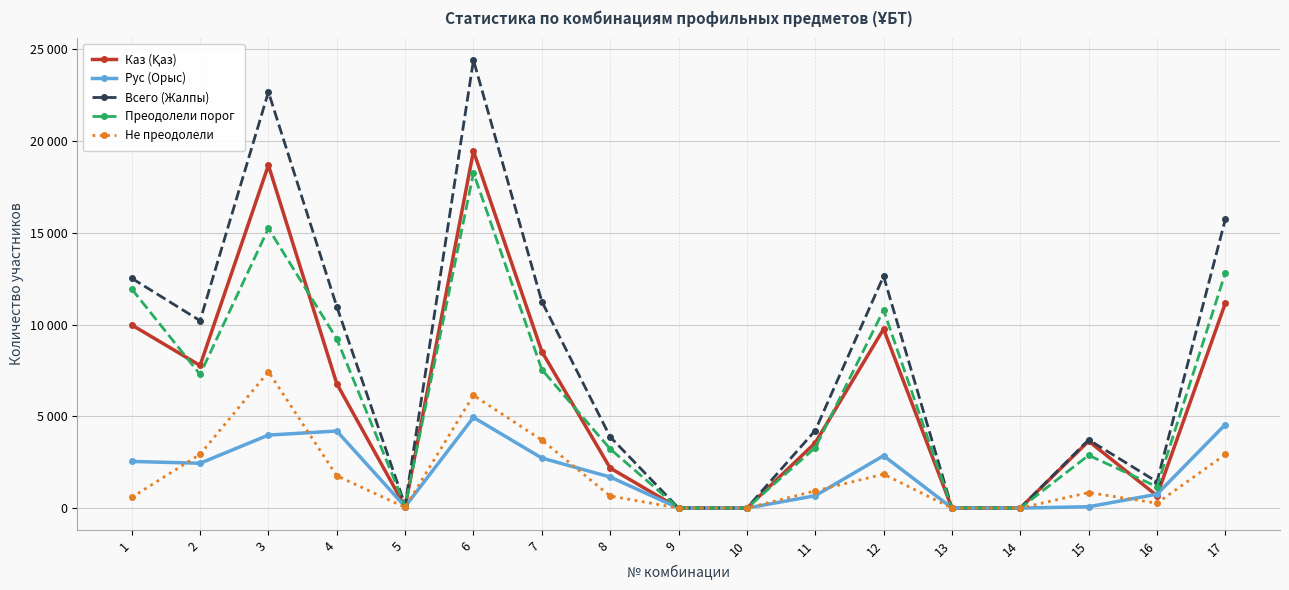

True or false: Каз (Қаз) and Рус (Орыс) cross at least once.

True